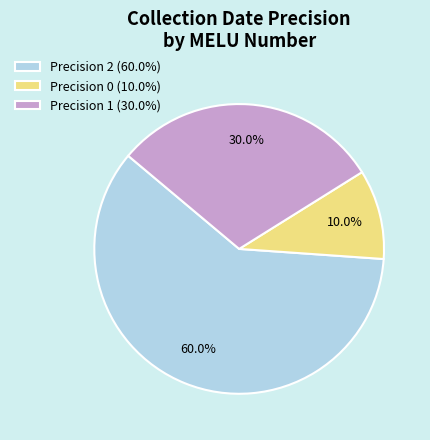

Approximately how many times larger is the value at Precision 1 (30.0%) compared to Precision 0 (10.0%)?

3.0